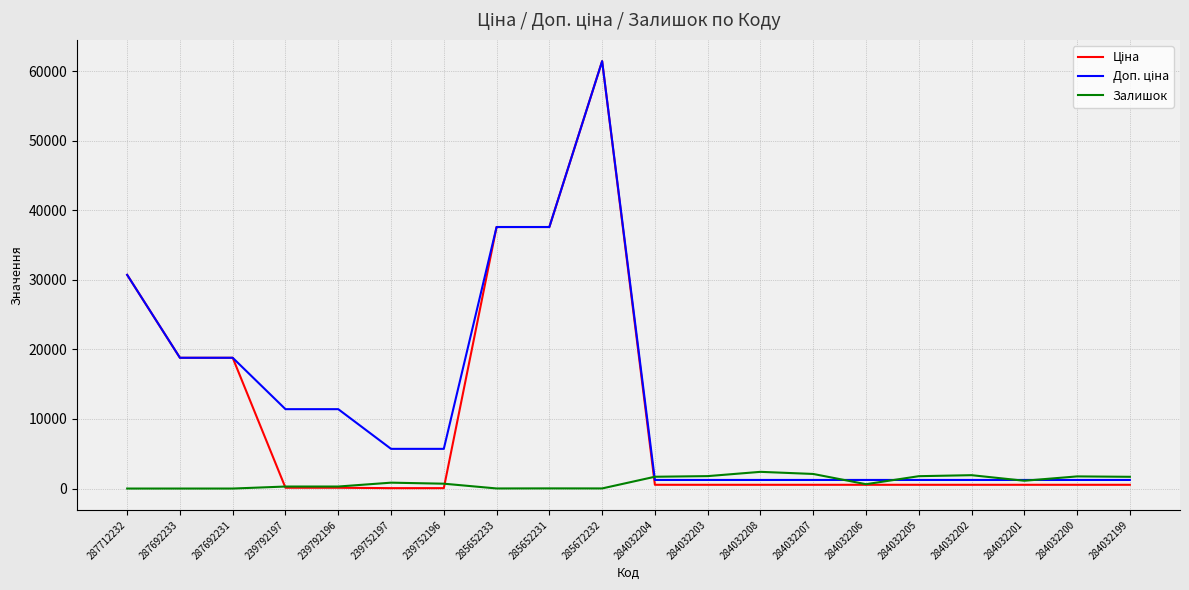

At which category is the sum across all series the highest?

285672232